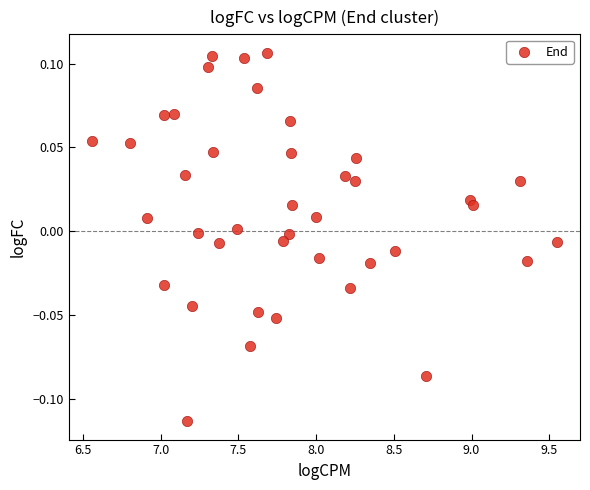

What is the range of X values (max minus min)?

3.0